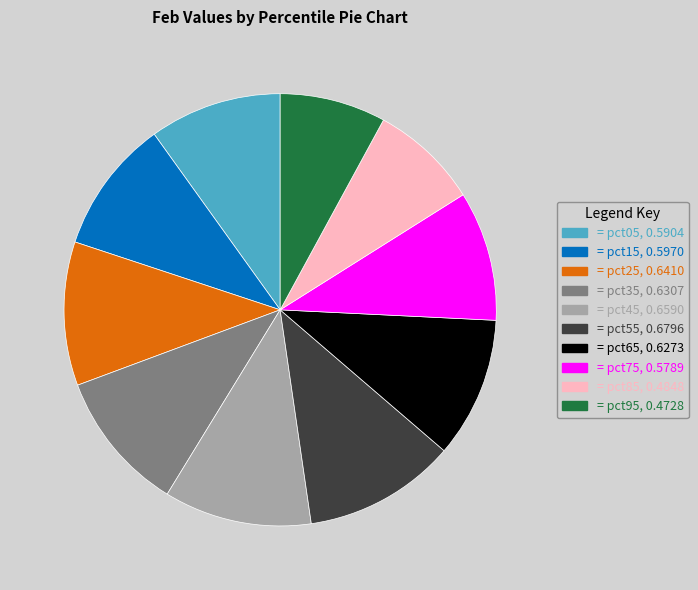

Does any single category account for the majority?

No